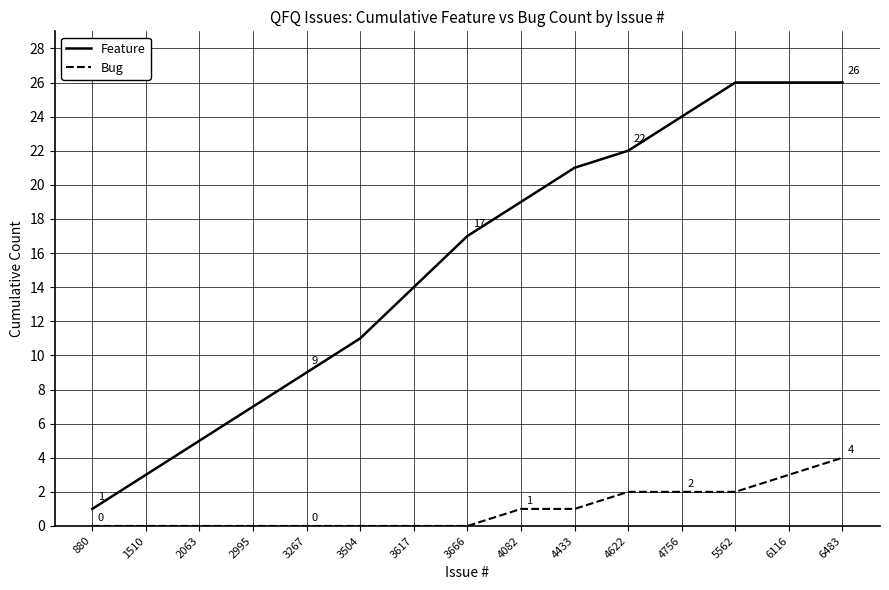

How many lines are shown in the chart?

2